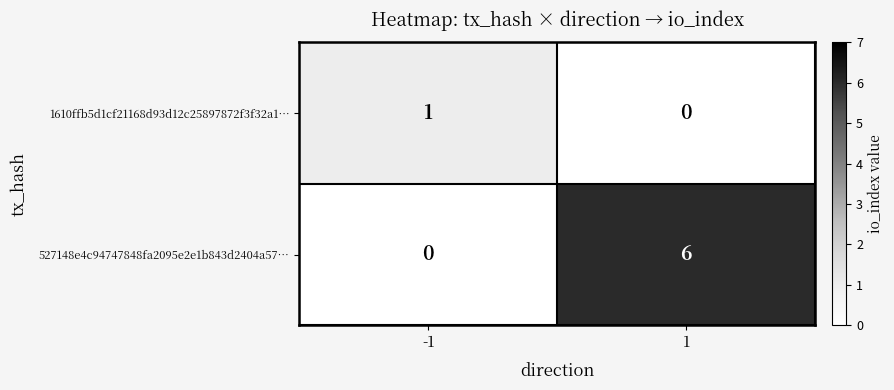

Which series has the largest range (max minus min)?

527148e4c94747848fa2095e2e1b843d2404a57…